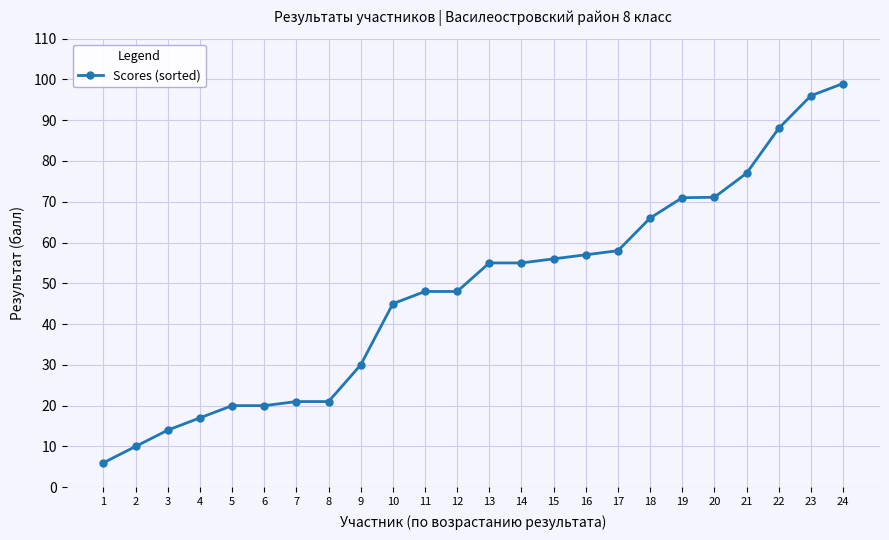

Is it true that the value at 11 is 81.2?

False